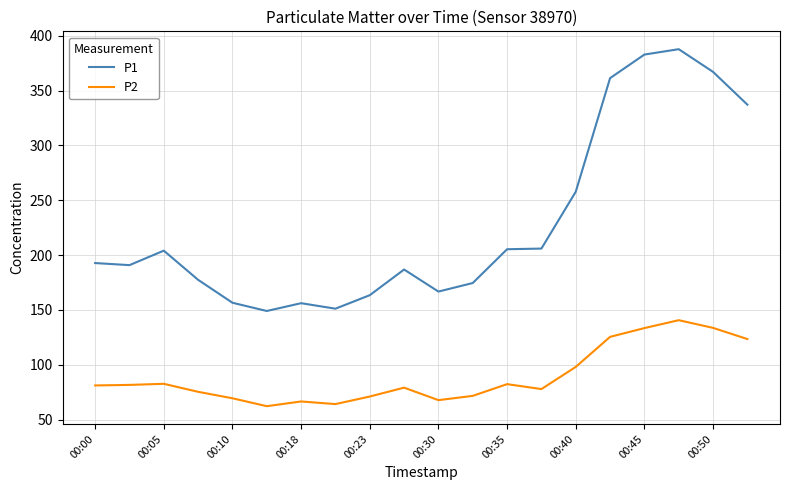

How many lines are shown in the chart?

2